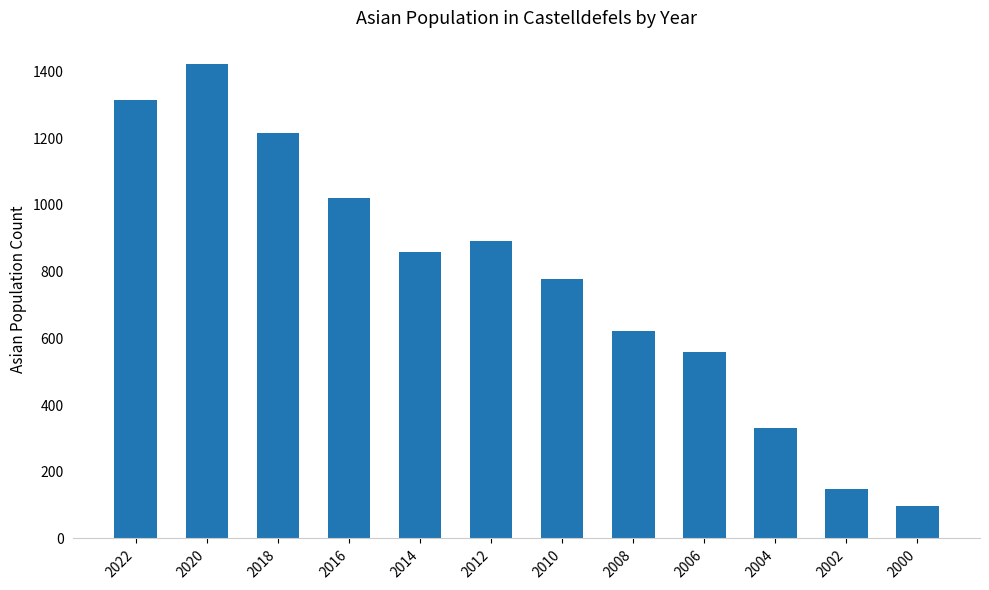

How many distinct data groups are displayed?

1